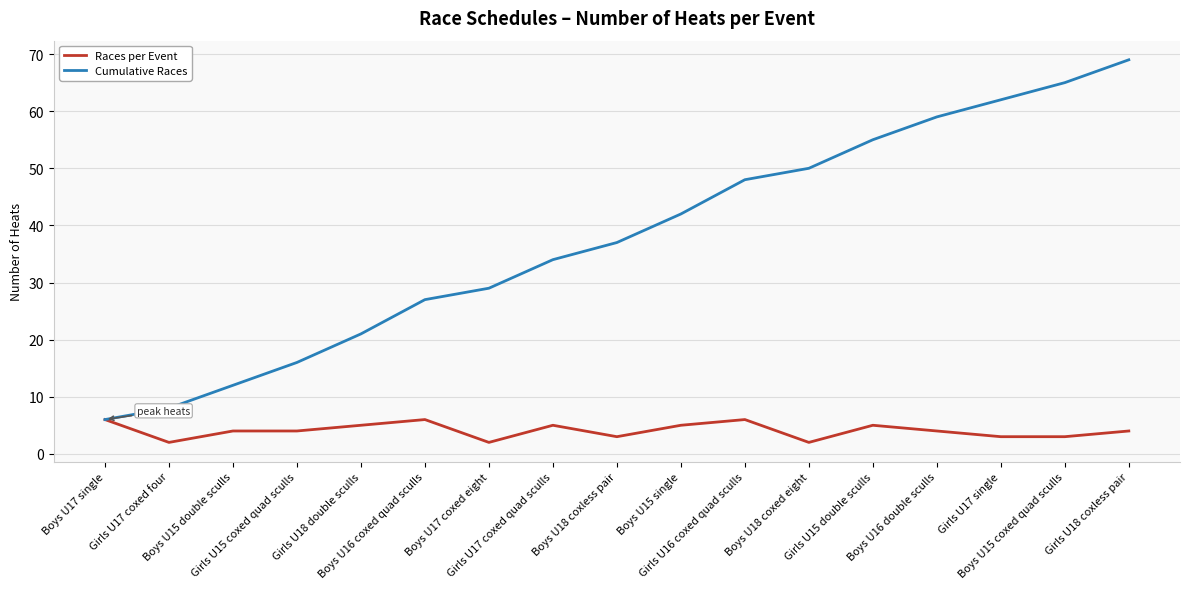

What are all the series names shown in the legend?

Races per Event, Cumulative Races